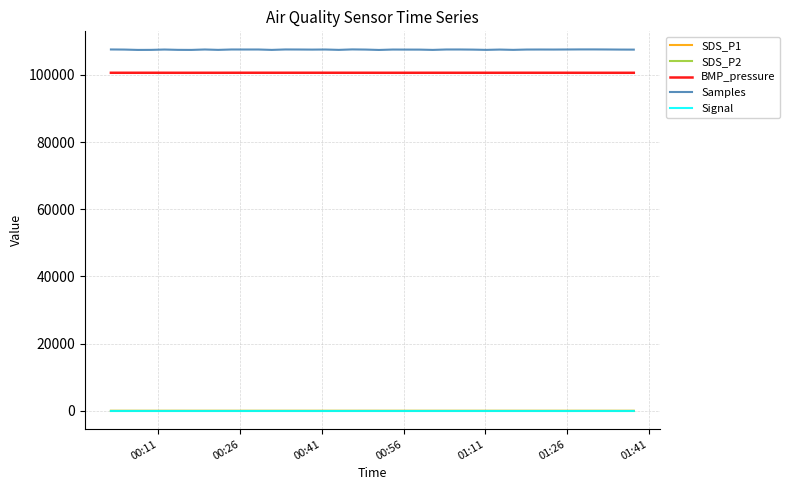

True or false: SDS_P1 and BMP_pressure cross at least once.

False